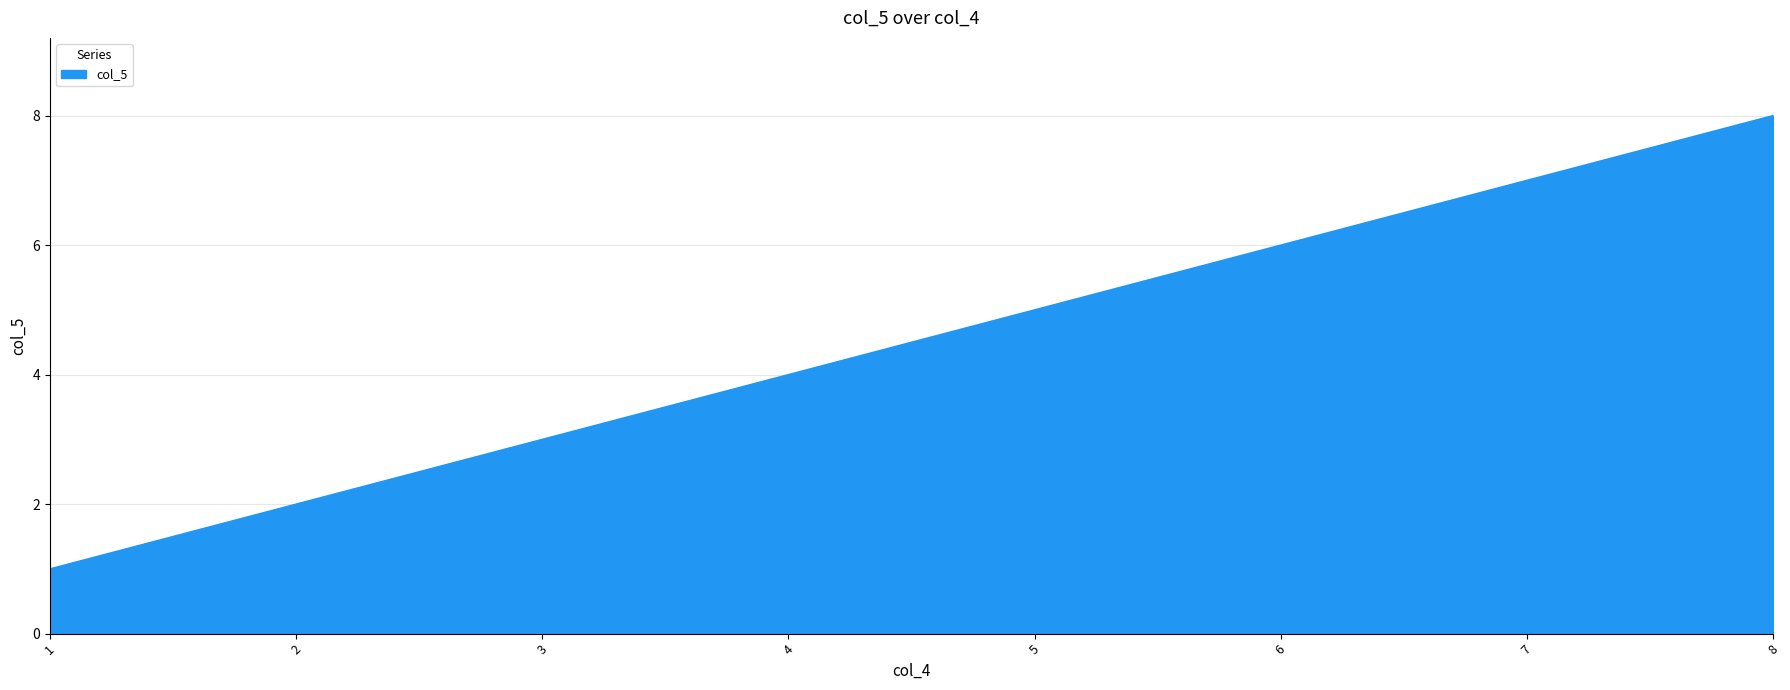

List the labels in order of value, smallest first.

1, 2, 3, 4, 5, 6, 7, 8